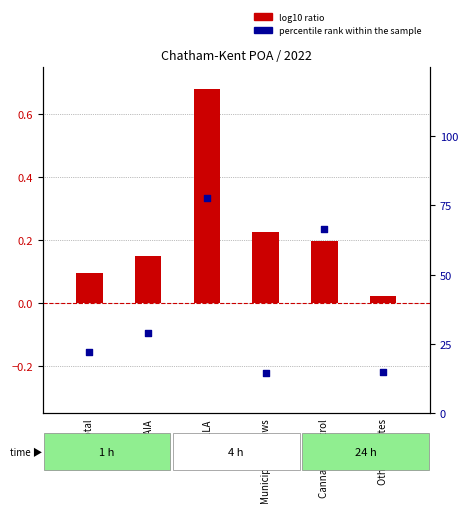

Which series has the largest Y range (max minus min)?

percentile rank within the sample